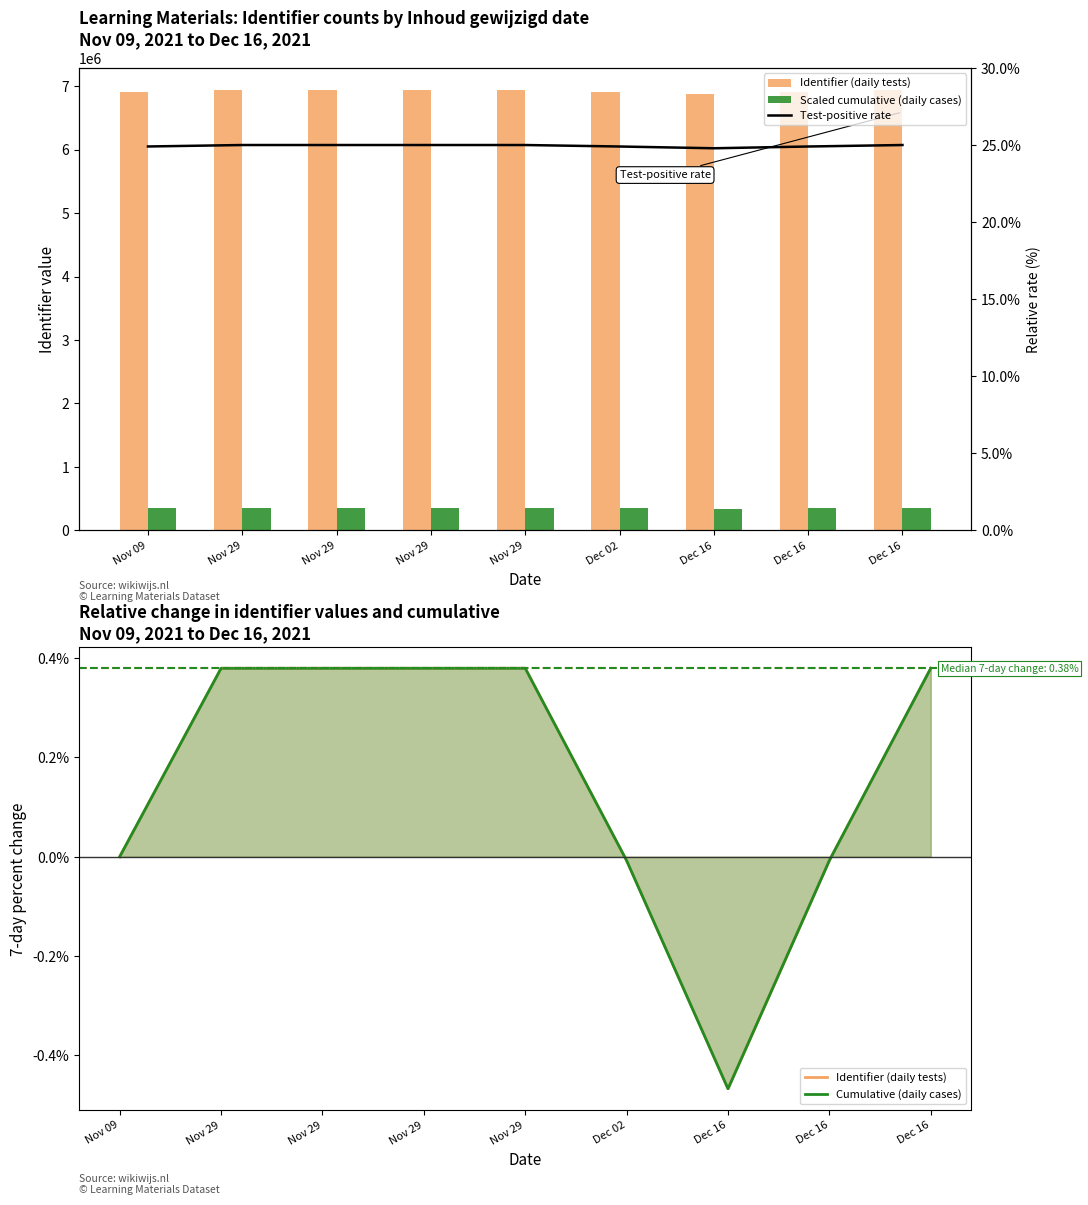

Count the number of categories in the chart.

9